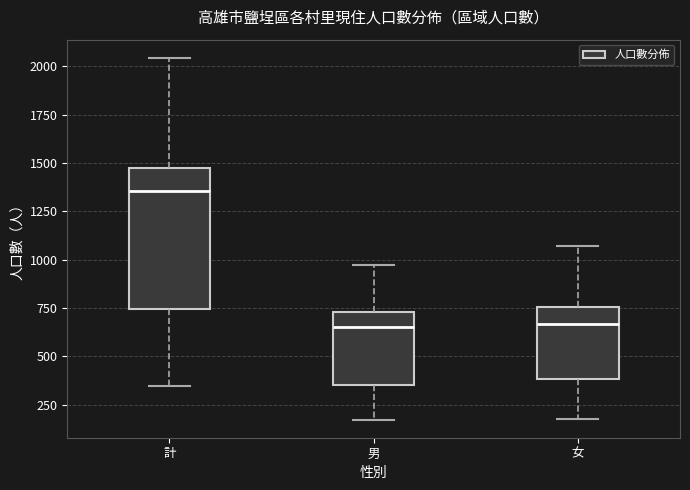

Comparing the boxes themselves (not the whiskers), which one is the tallest?

計